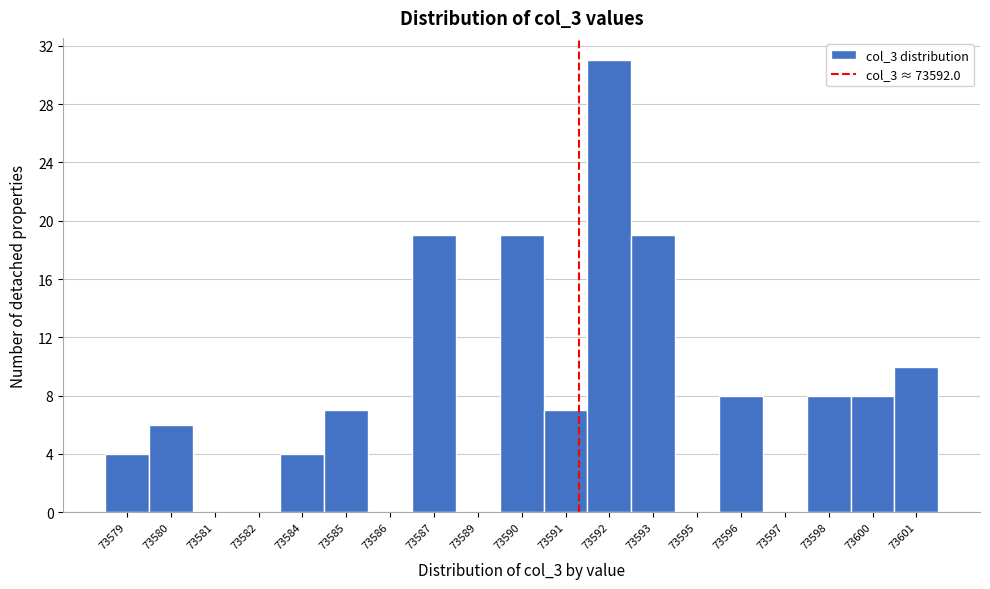

Reading left to right, transcribe all the data shown in this chart.

73579=4	73580=6	73581=0	73582=0	73584=4	73585=7	73586=0	73587=19	73589=0	73590=19	73591=7	73592=31	73593=19	73595=0	73596=8	73597=0	73598=8	73600=8	73601=10